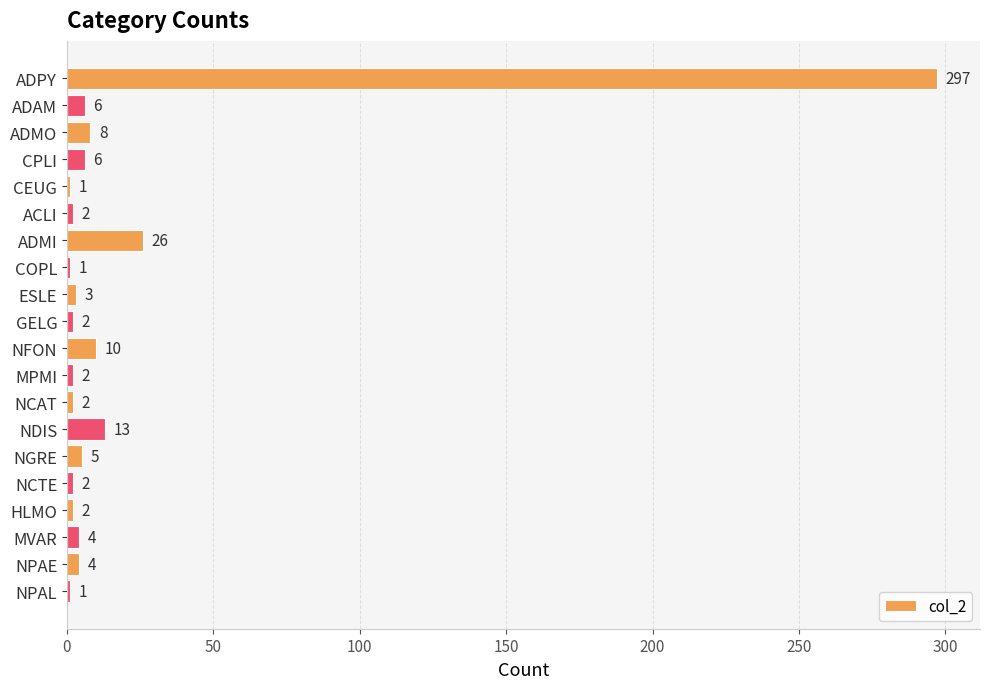

Reading top to bottom, what are all the values shown in this chart?

297	6	8	6	1	2	26	1	3	2	10	2	2	13	5	2	2	4	4	1